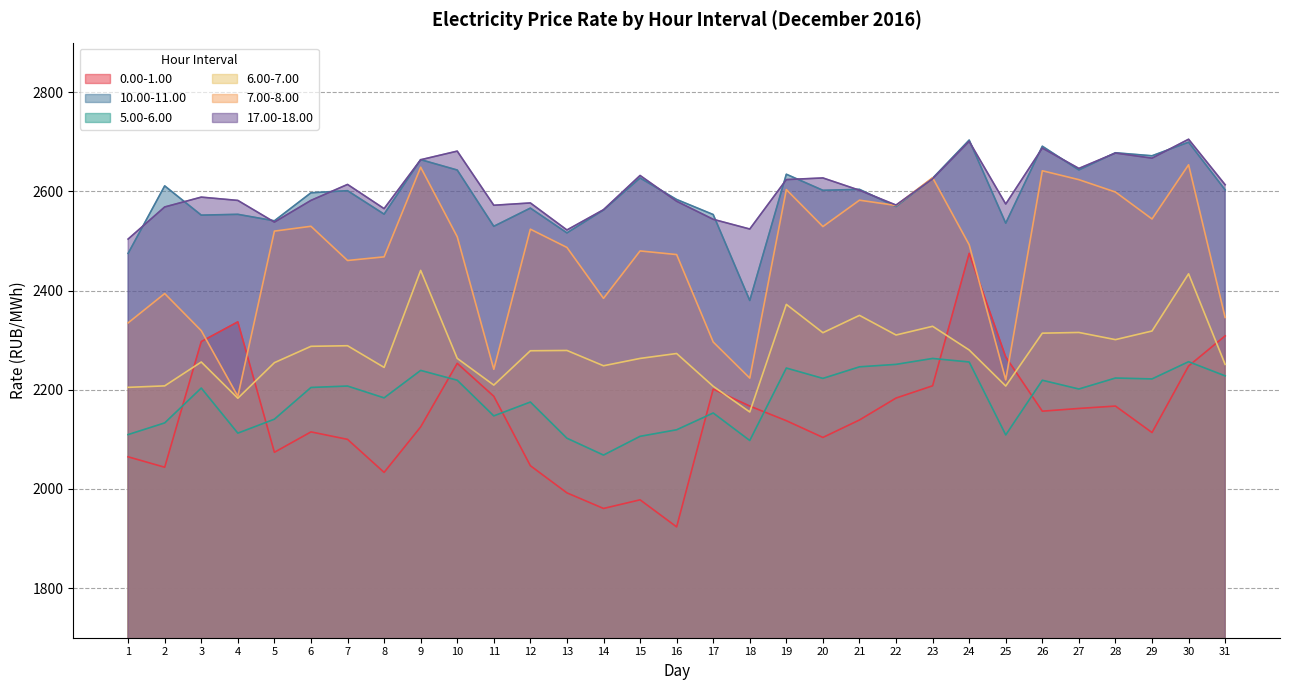

Which category has the highest value in the 5.00-6.00 series?

23